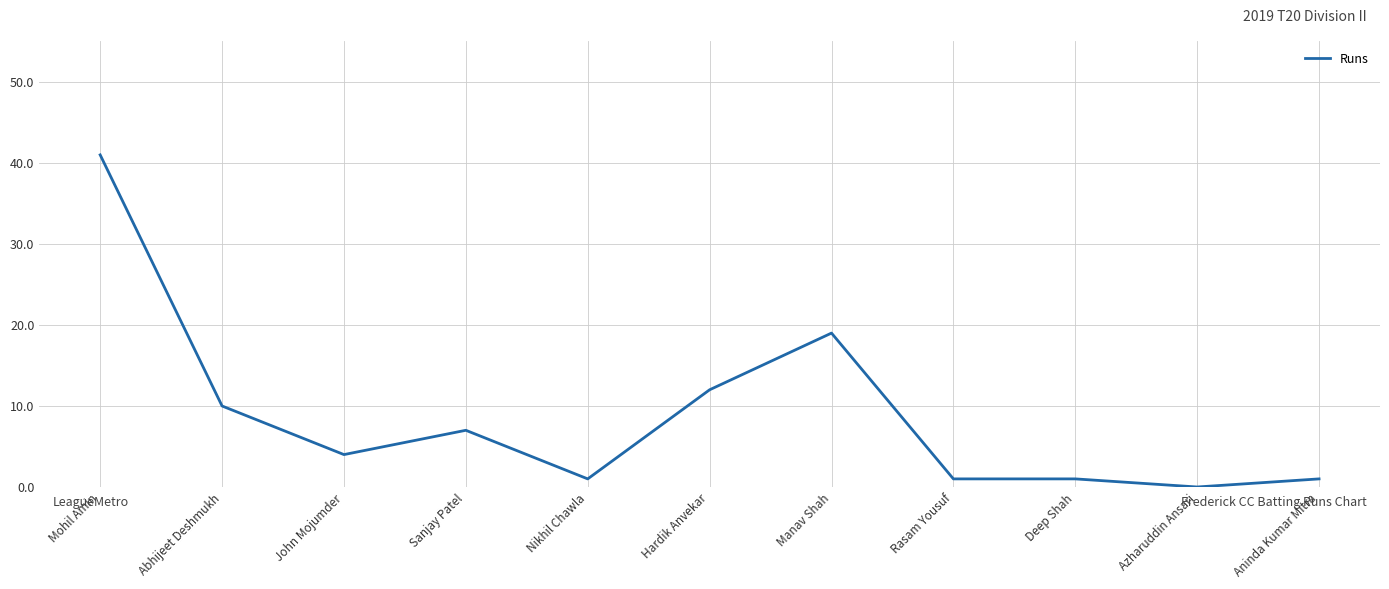

What position from the right is Sanjay Patel?

8